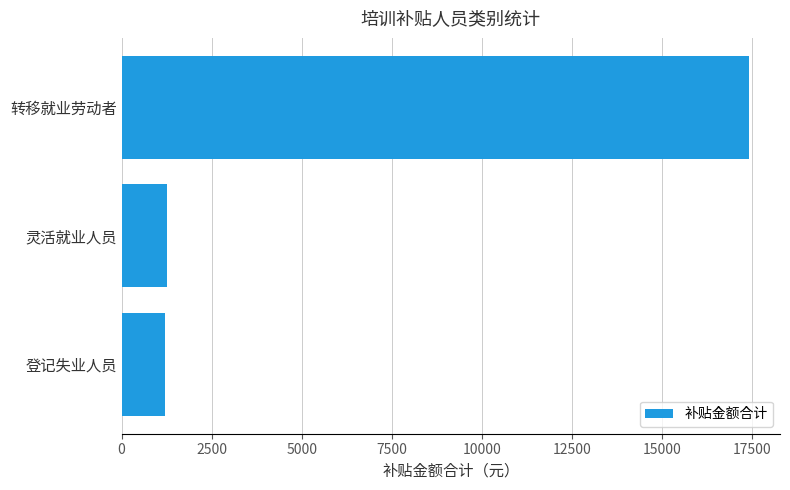

What value does the data have at 灵活就业人员?

1260